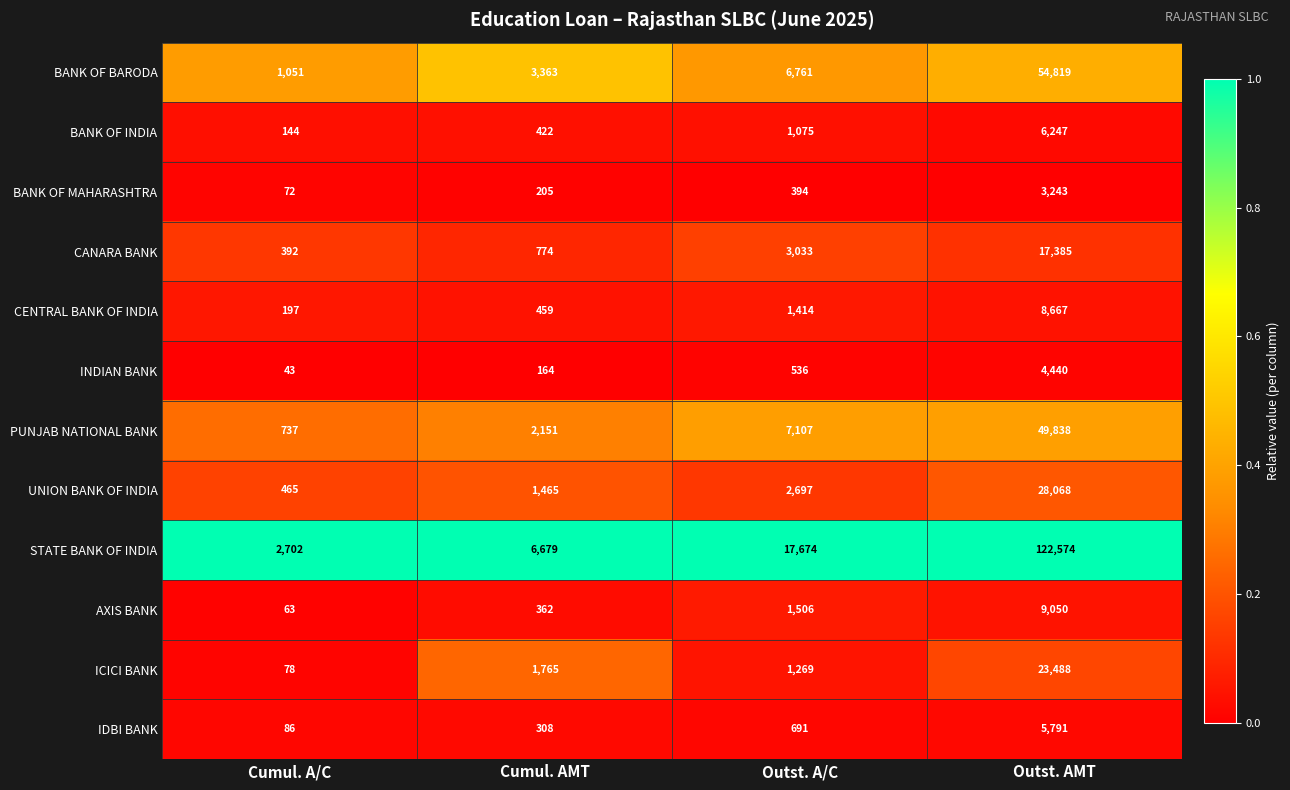

At which category is the sum across all series the highest?

Outst. AMT